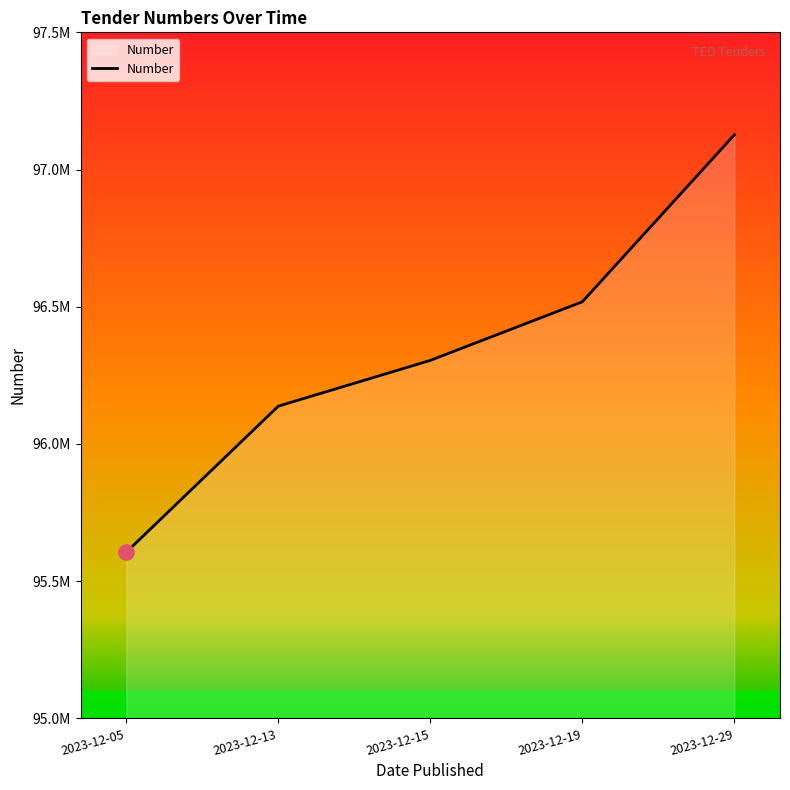

Does the chart have visible grid lines?

No